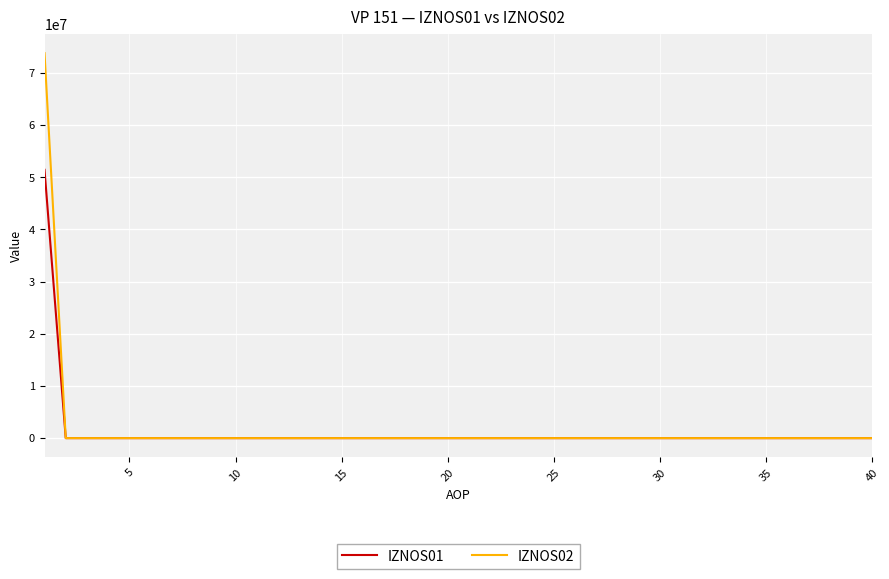

What is the maximum value for IZNOS01?

51438046